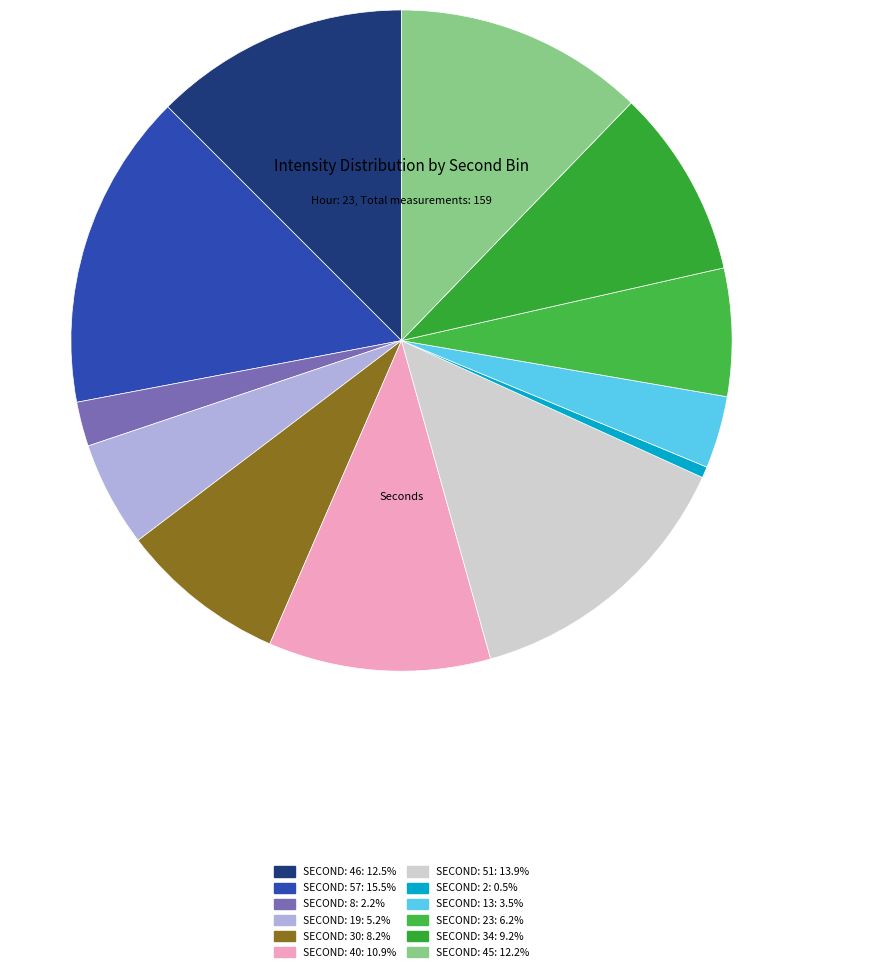

Rank the categories by value from lowest to highest.

second=2, second=8, second=13, second=19, second=23, second=30, second=34, second=40, second=45, second=46, second=51, second=57